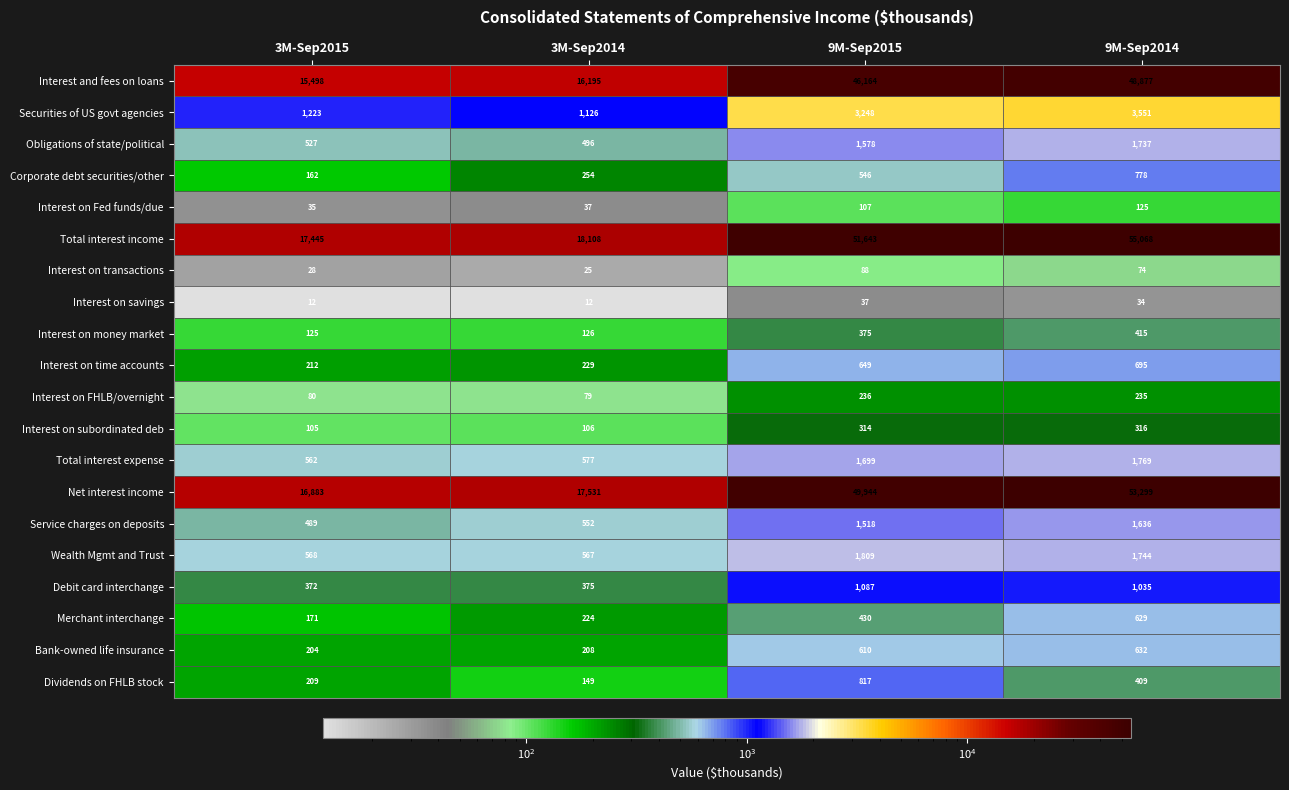

At 9M-Sep2015, list the series in order from smallest to largest.

Interest on savings, Interest on transactions, Interest on Fed funds/due, Interest on FHLB/overnight, Interest on subordinated deb, Interest on money market, Merchant interchange, Corporate debt securities/other, Bank-owned life insurance, Interest on time accounts, Dividends on FHLB stock, Debit card interchange, Service charges on deposits, Obligations of state/political, Total interest expense, Wealth Mgmt and Trust, Securities of US govt agencies, Interest and fees on loans, Net interest income, Total interest income